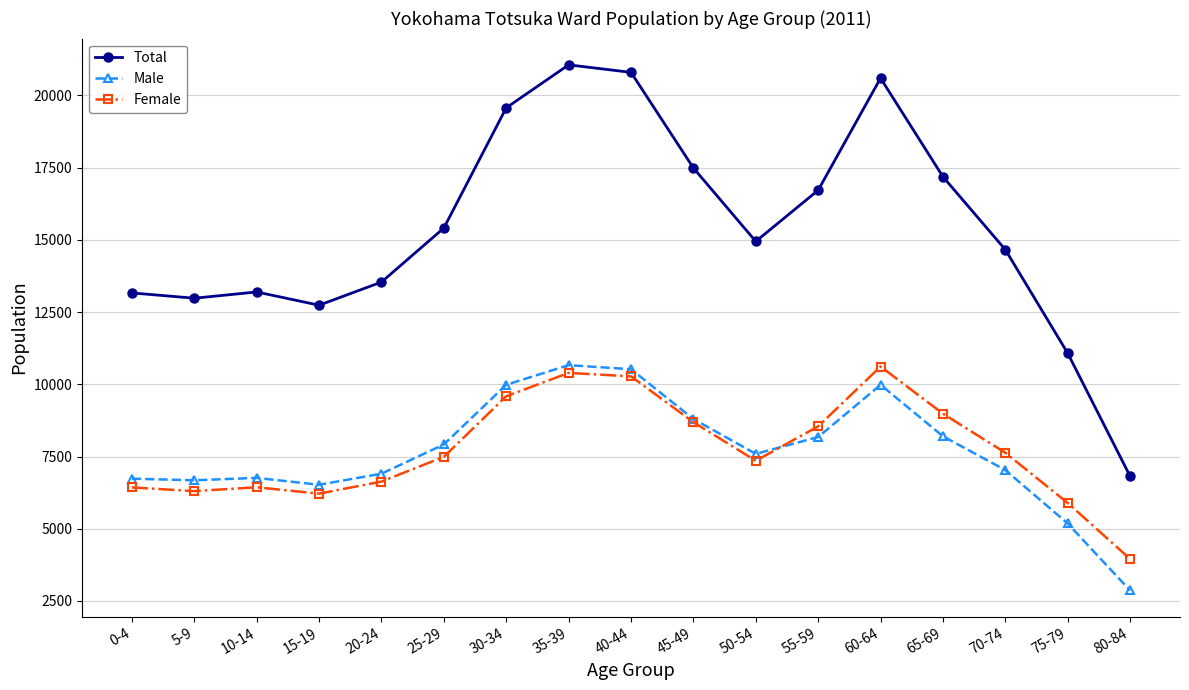

What is the average value of the Total series?

15409